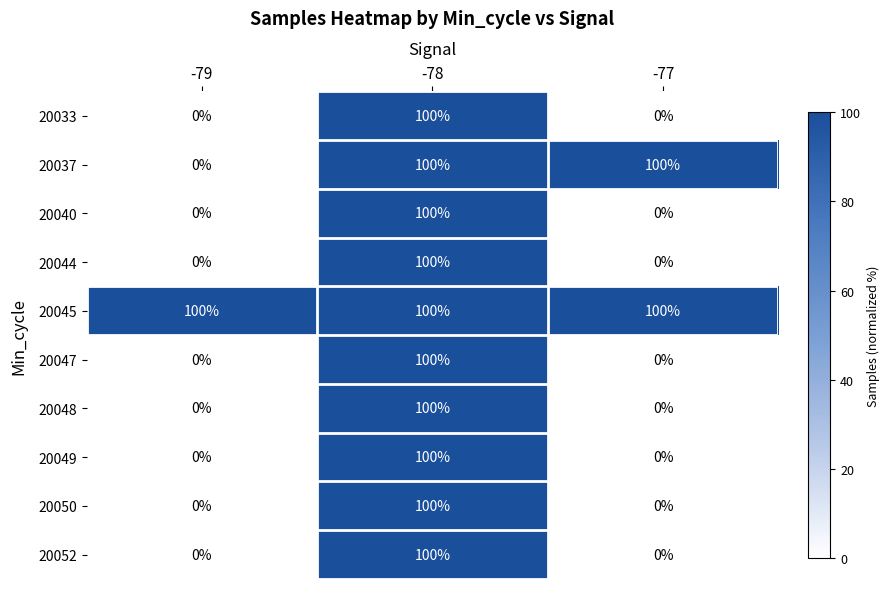

How many data points in 20044 are above 0?

1